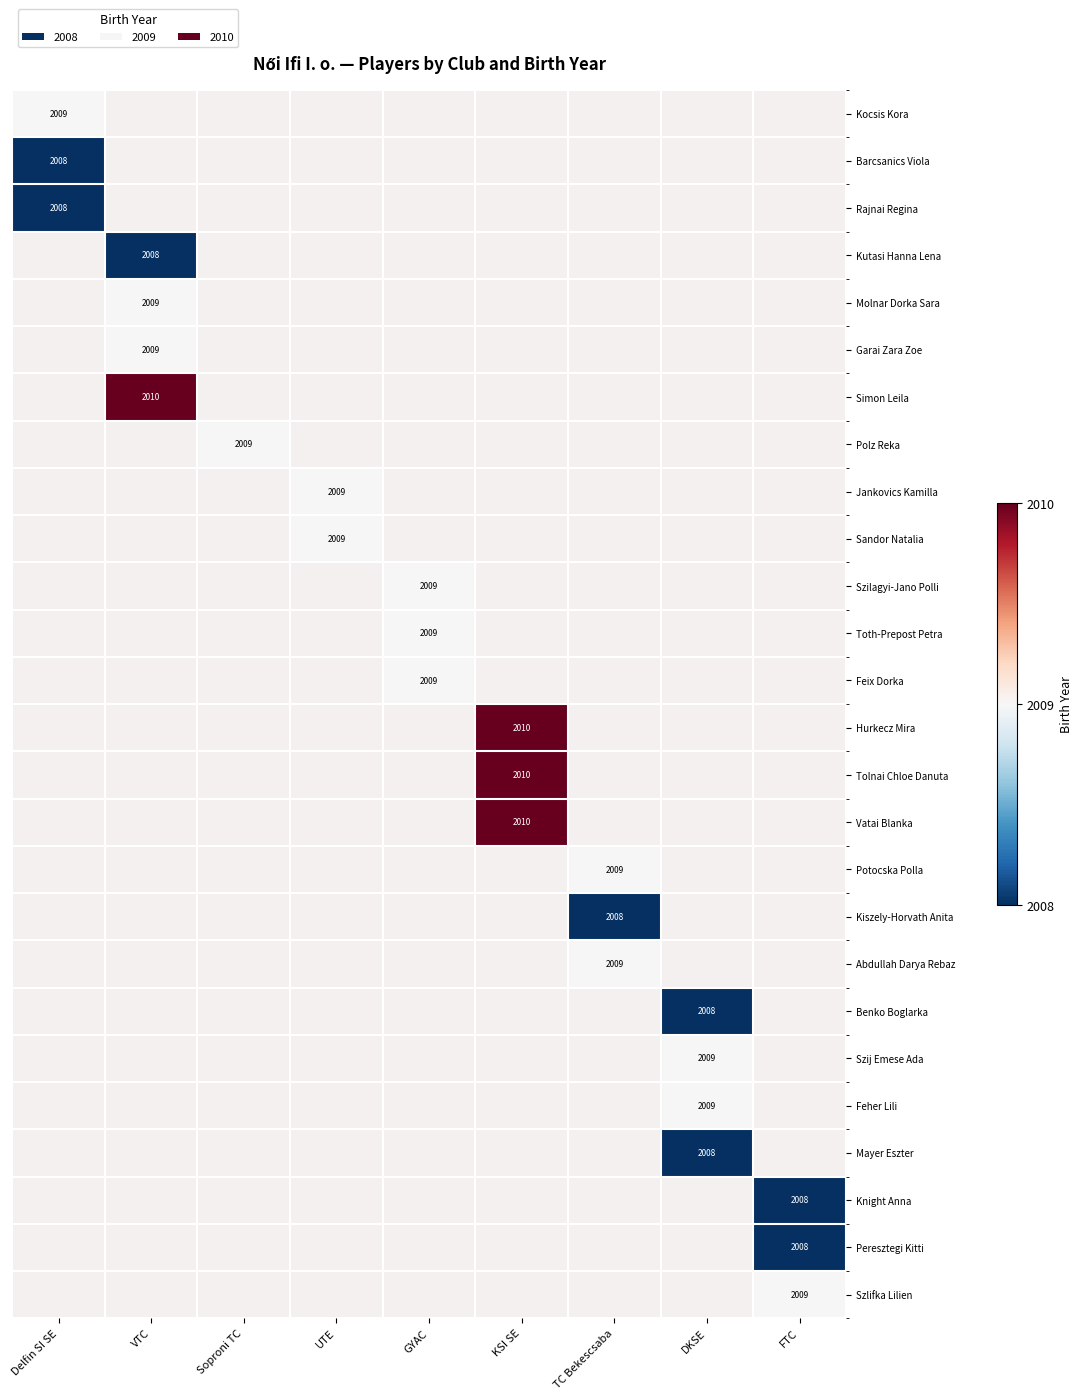

The value of Potocska Polla at TC Bekescsaba is 1333.4. True or false?

False